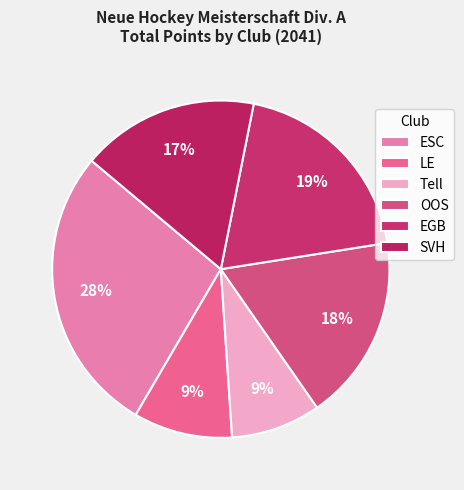

Is there a majority slice in this chart?

No